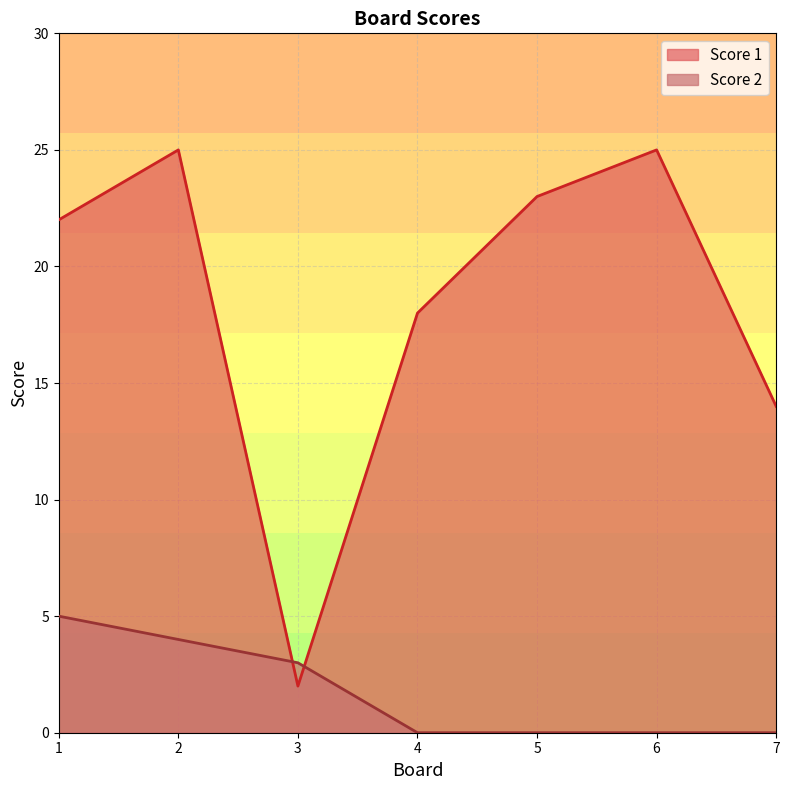

How many lines are shown in the chart?

2